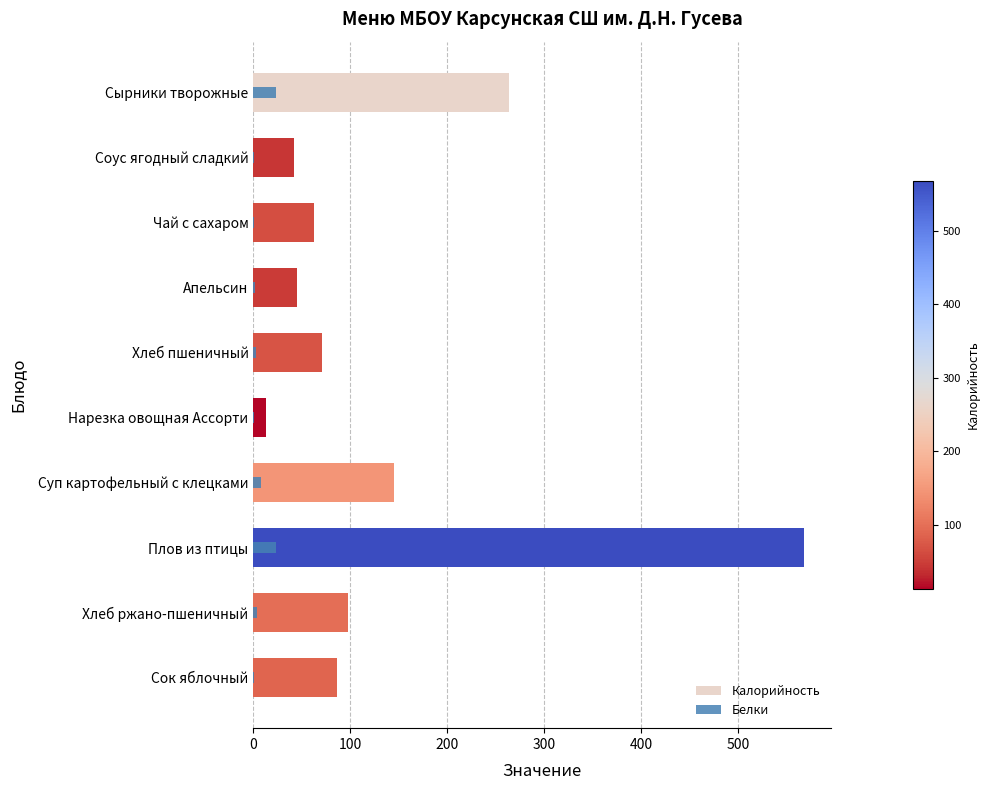

What is the average value of the Белки series?

6.4